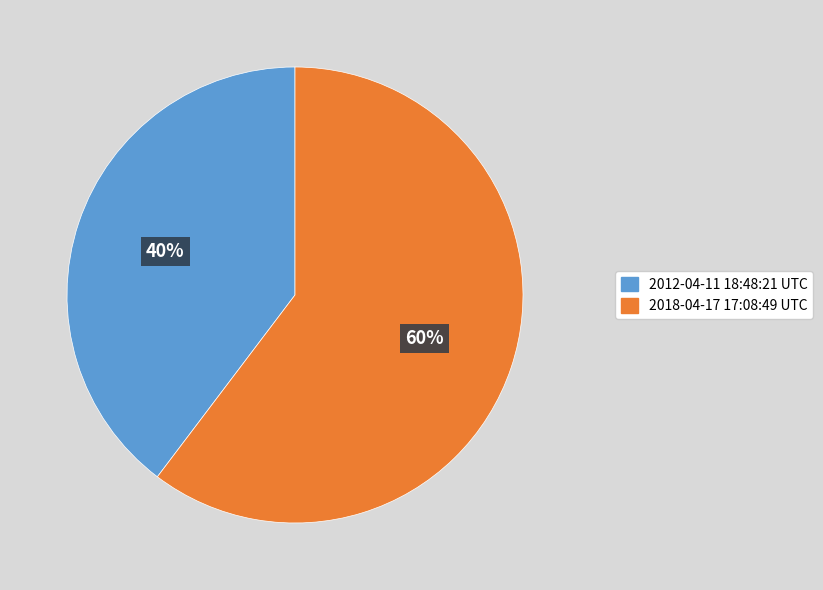

Do 2018-04-17 17:08:49 UTC and 2012-04-11 18:48:21 UTC together represent more than half of the pie?

Yes